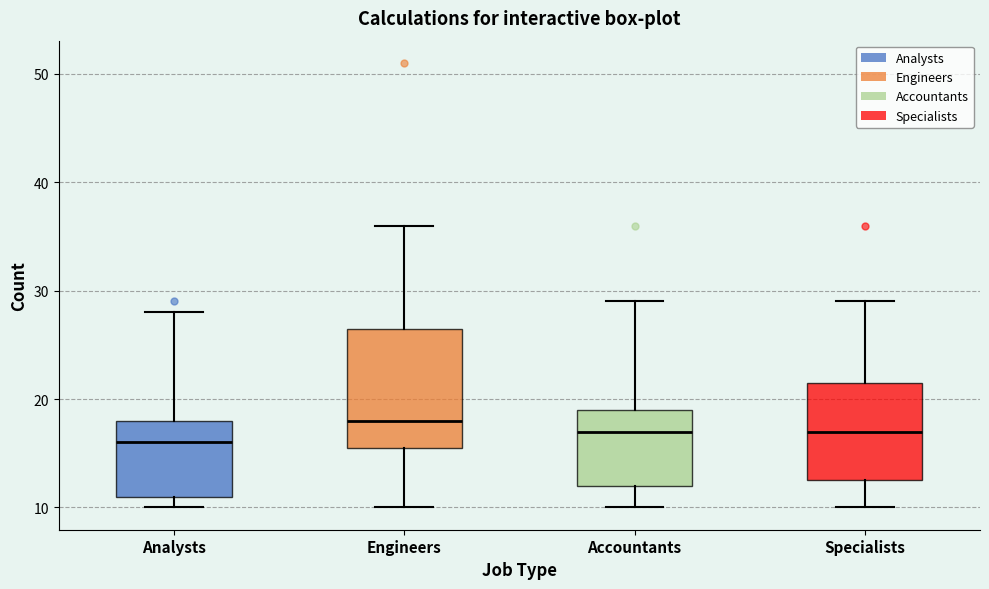

Reading left to right, read every box against the y-axis: the position of its median line, the range the box covers, and the ends of its whiskers. The values are not printed on the chart, so give them approximately, as read against the axis.

Analysts: median 16, box 11 to 18, whiskers 10 to 28
Engineers: median 18, box 16 to 27, whiskers 10 to 36
Accountants: median 17, box 12 to 19, whiskers 10 to 29
Specialists: median 17, box 13 to 22, whiskers 10 to 29